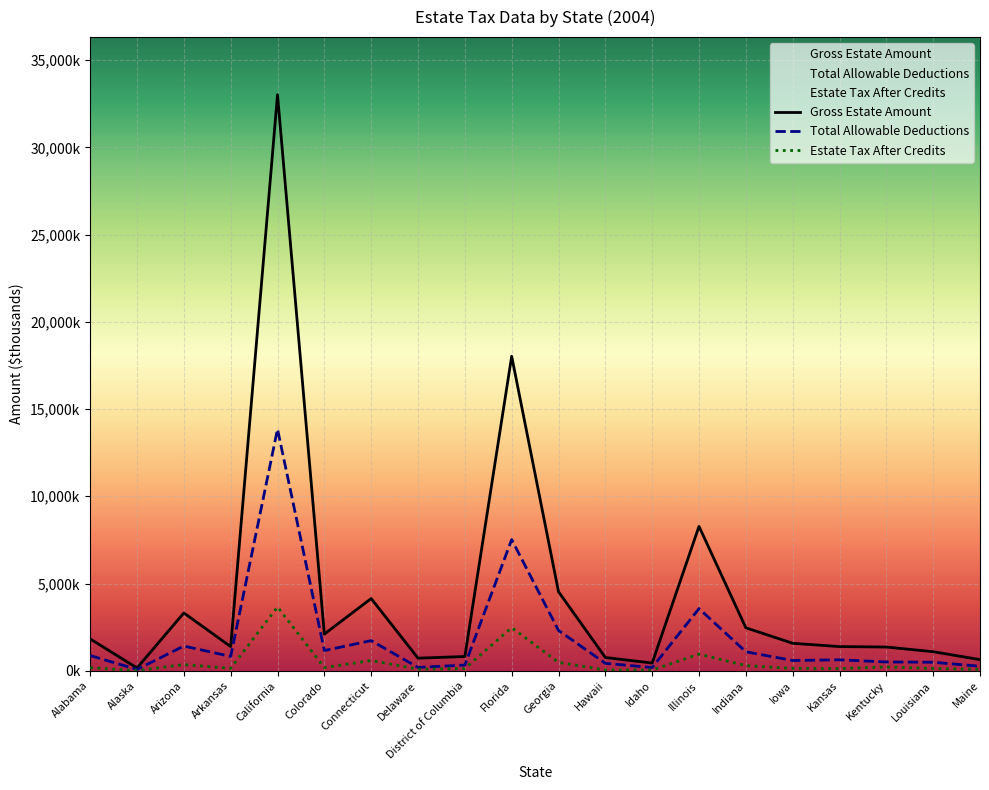

What is the maximum value for Total Allowable Deductions?

13849.0